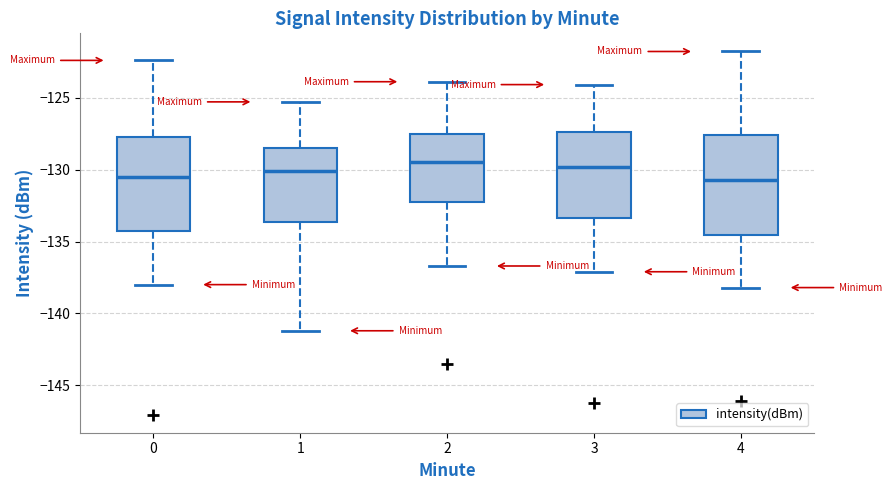

Reading left to right, transcribe this box plot: for each box, give where its median line is, the range the box spans, and where its two whiskers end, as read against the y-axis. The values are not printed on the chart, so give them approximately, as read against the axis.

0: median -130.5, box -134.5 to -127.5, whiskers -138.0 to -122.5
1: median -130.0, box -133.5 to -128.5, whiskers -141.0 to -125.5
2: median -129.5, box -132.5 to -127.5, whiskers -136.5 to -124.0
3: median -130.0, box -133.5 to -127.5, whiskers -137.0 to -124.0
4: median -130.5, box -134.5 to -127.5, whiskers -138.0 to -122.0